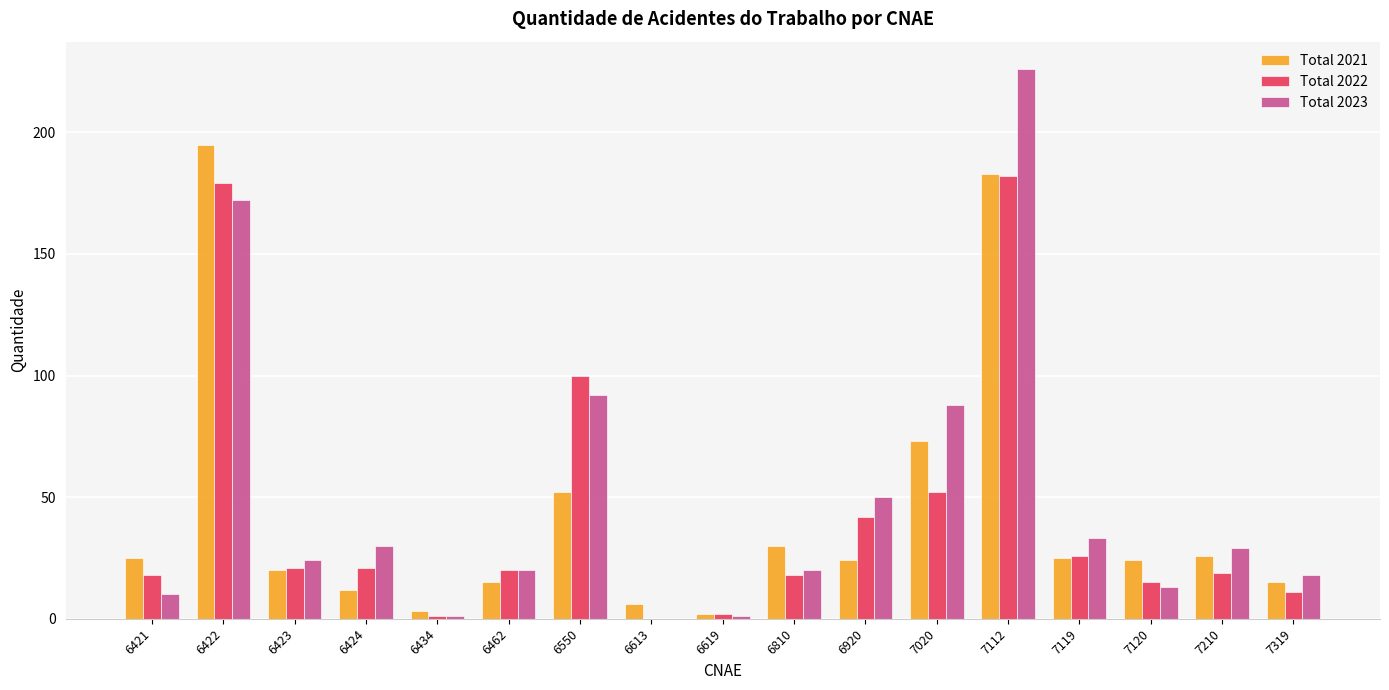

What is the difference between the Total 2023 values at 7319 and 6462?

2